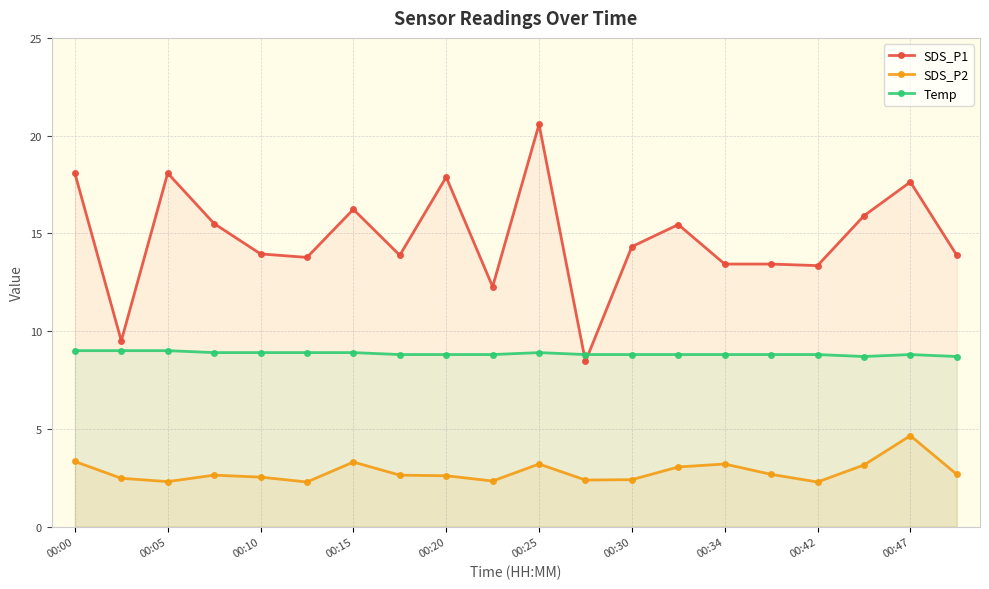

What value does the SDS_P2 series have at 11?

2.4